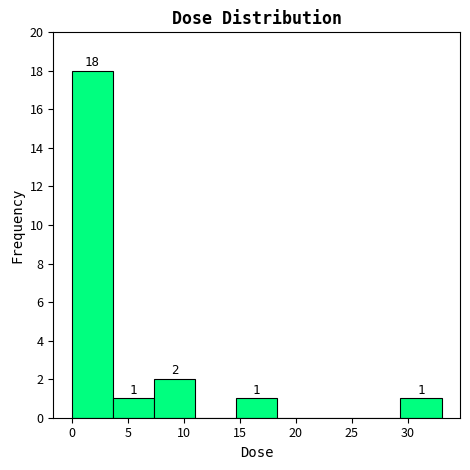

Which range on the x-axis has the tallest bar?

0.0 to 3.5